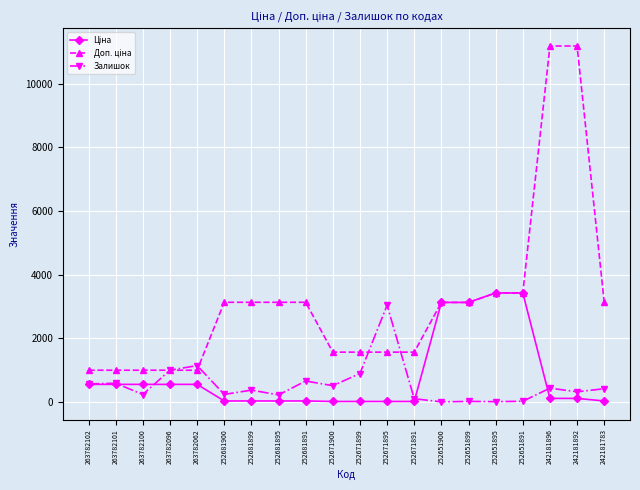

True or false: Залишок has a value of 658.0 at 252681891.

True